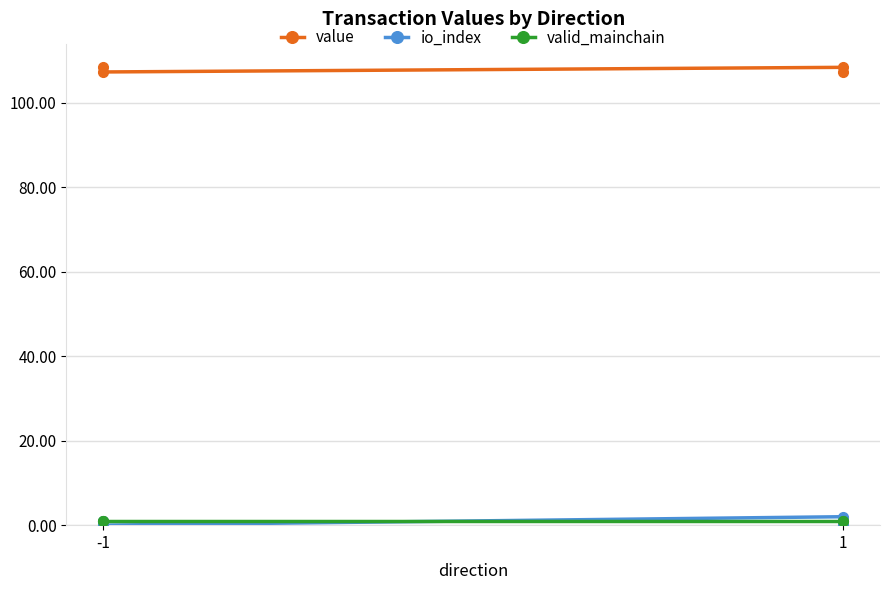

What is the difference between the second highest and second lowest values in the io_index series?

1.0